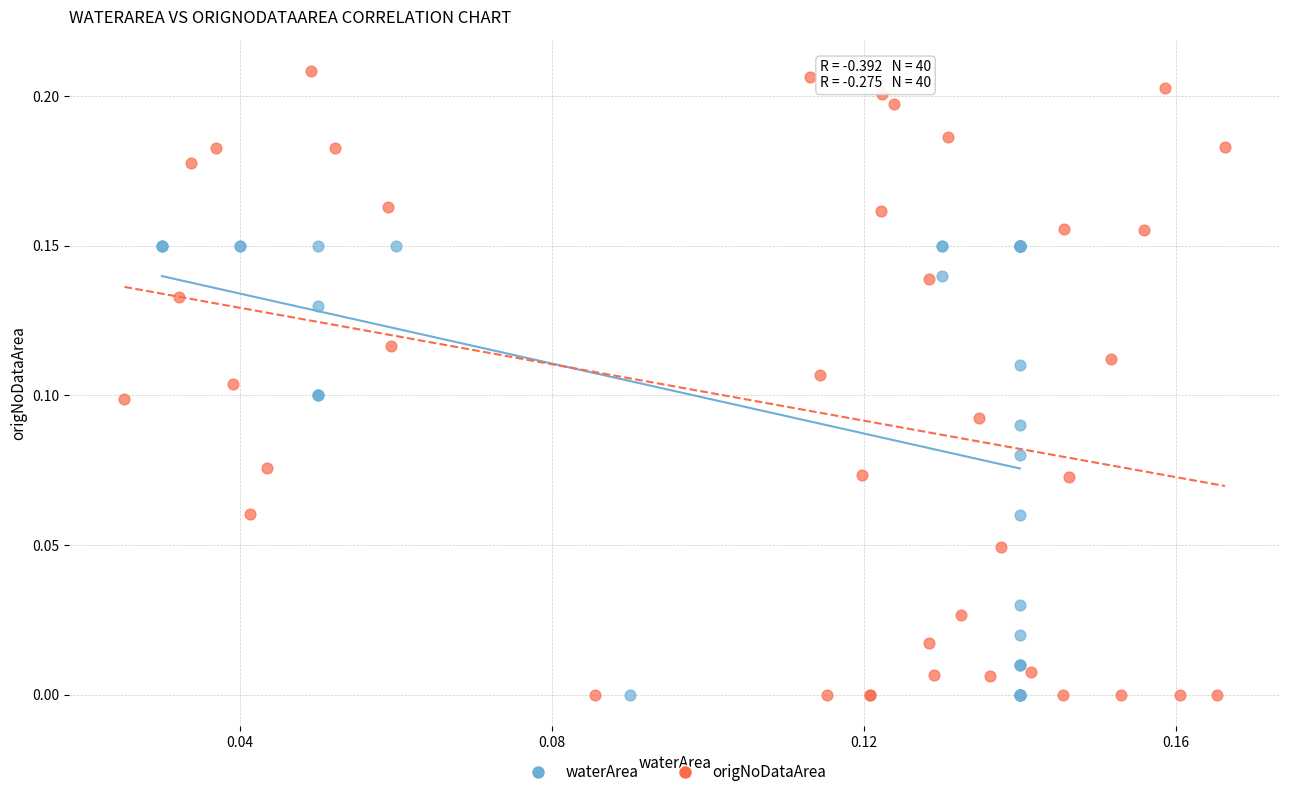

Which series contains the highest Y value?

origNoDataArea